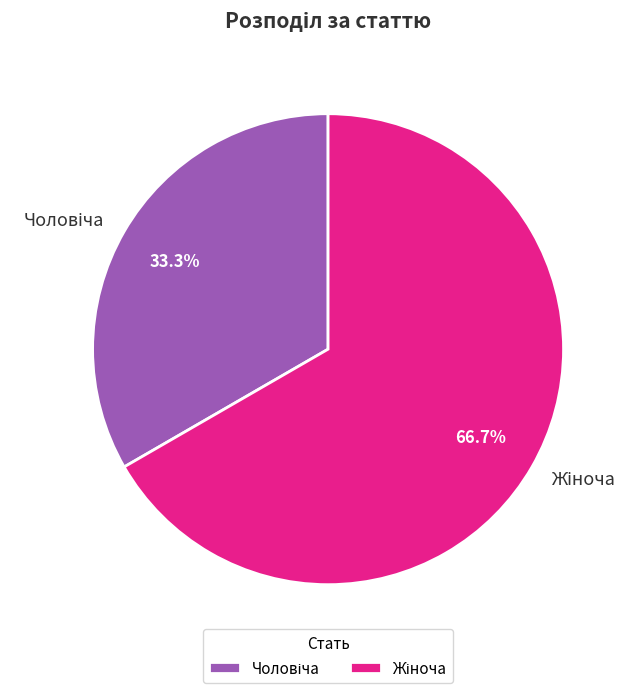

Which category has the biggest portion of the pie?

Жіноча